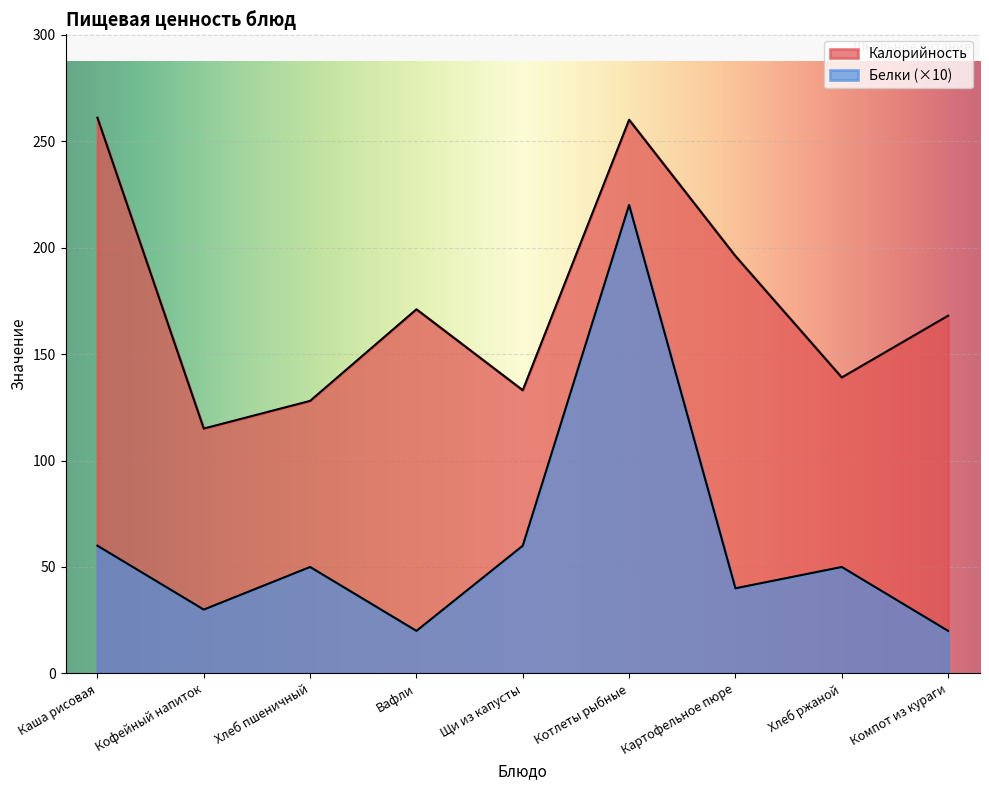

What is the smallest value displayed?

20